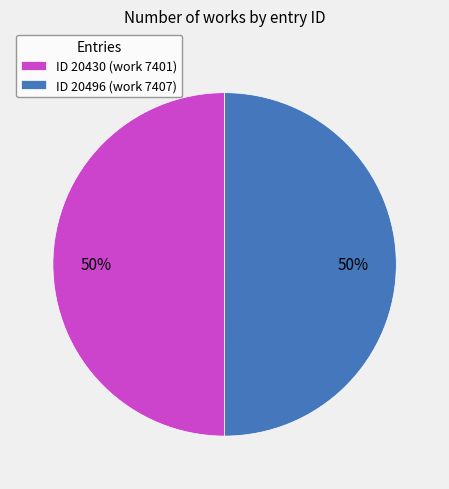

To the nearest percent, what is the average slice percentage?

50%